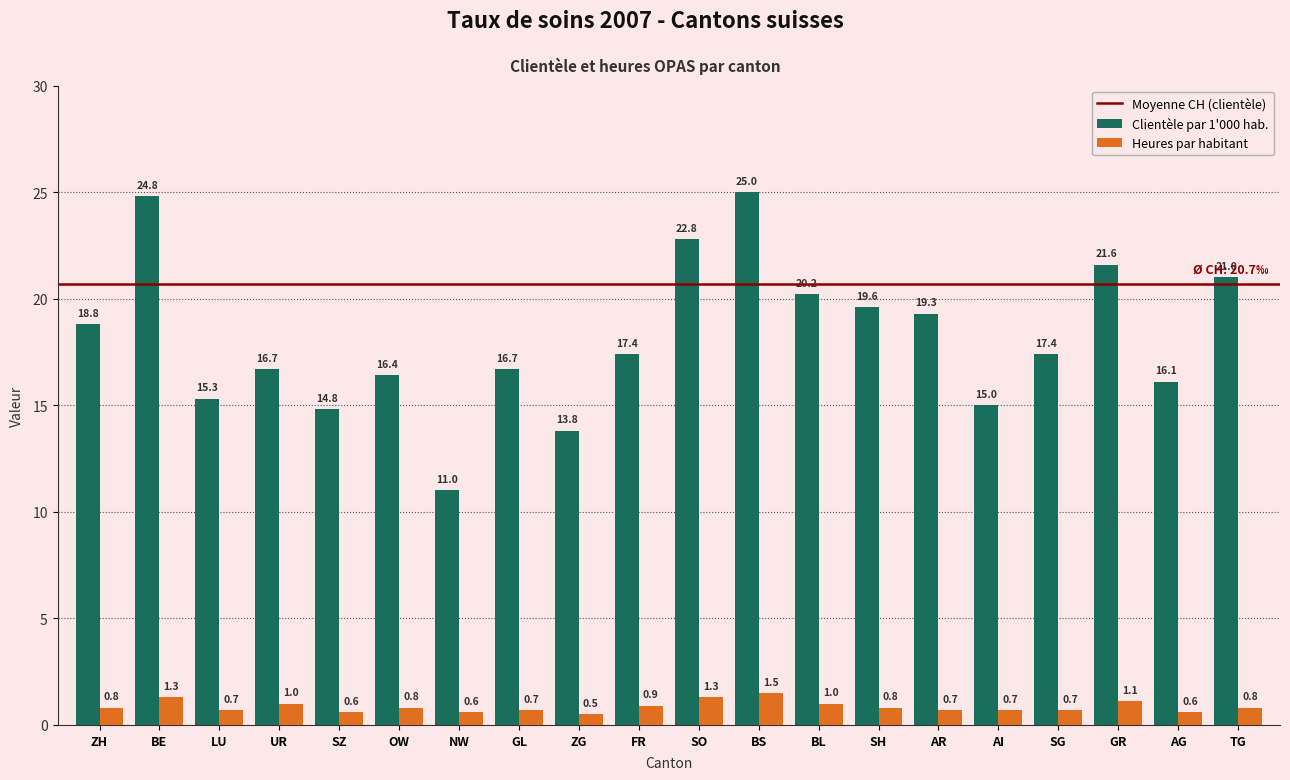

Reading right to left, list all the values displayed in this chart.

Clientèle par 1'000 hab.: 21.0	16.1	21.6	17.4	15.0	19.3	19.6	20.2	25.0	22.8	17.4	13.8	16.7	11.0	16.4	14.8	16.7	15.3	24.8	18.8
Heures par habitant: 0.8	0.6	1.1	0.7	0.7	0.7	0.8	1.0	1.5	1.3	0.9	0.5	0.7	0.6	0.8	0.6	1.0	0.7	1.3	0.8